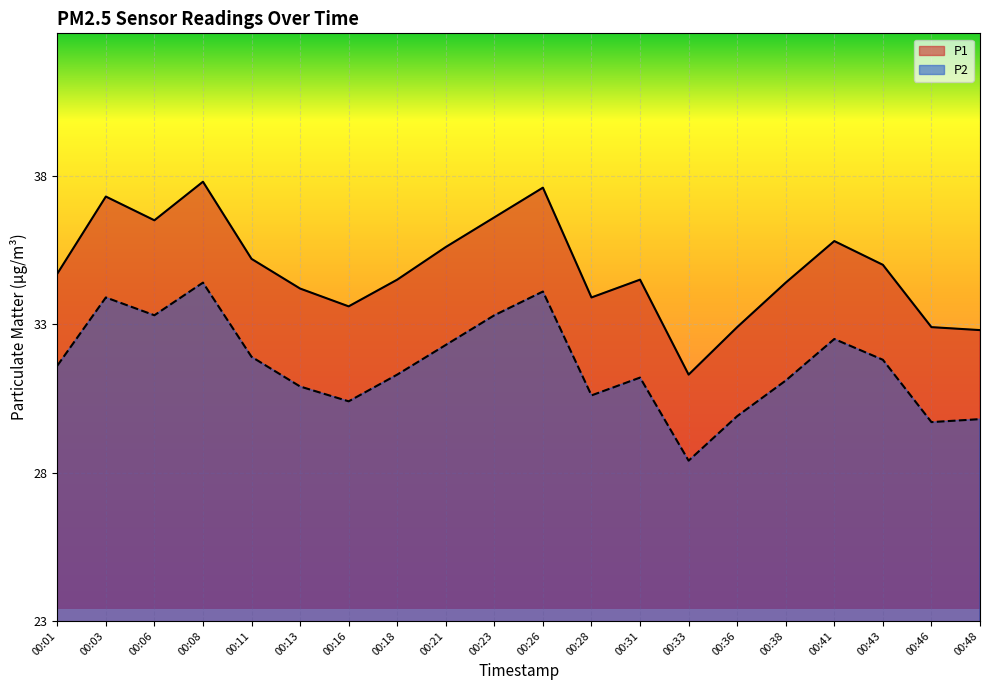

True or false: P2 and P1 cross at least once.

False